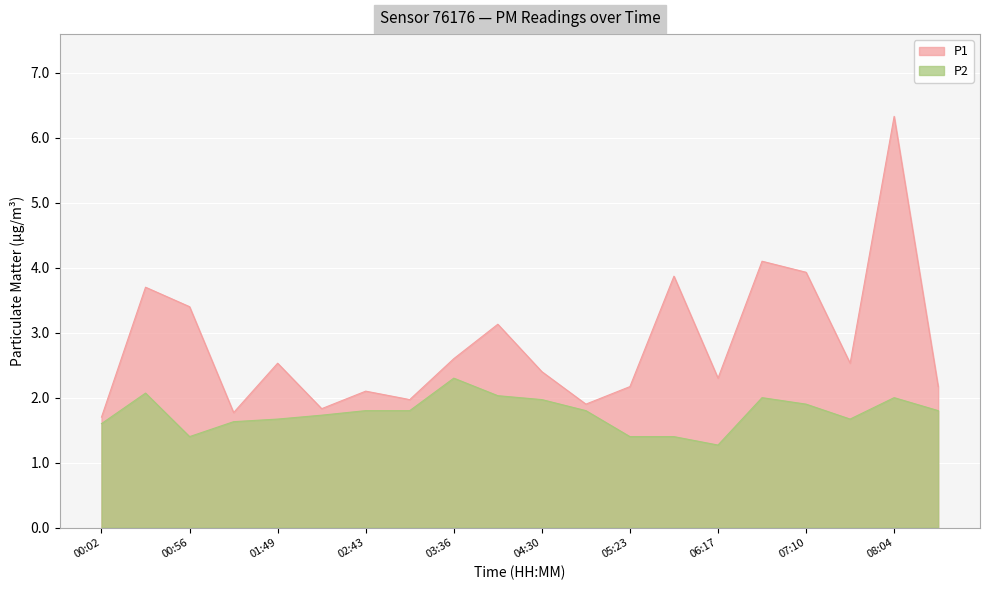

What is the value of the P1 point at the 1st from the left?

1.7